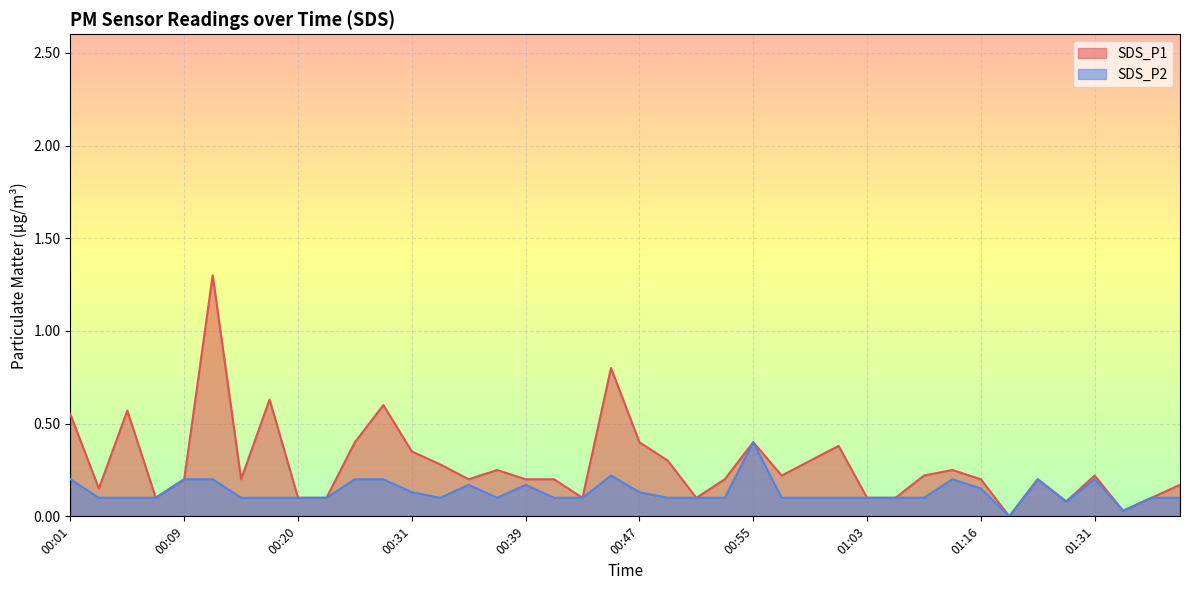

Reading right to left, list all the values displayed in this chart.

SDS_P1: 01:42=0.2	01:35=0.1	01:33=0.0	01:31=0.2	01:23=0.1	01:20=0.2	01:18=0.0	01:16=0.2	01:12=0.2	01:07=0.2	01:05=0.1	01:03=0.1	01:01=0.4	00:59=0.3	00:57=0.2	00:55=0.4	00:53=0.2	00:51=0.1	00:49=0.3	00:47=0.4	00:45=0.8	00:43=0.1	00:41=0.2	00:39=0.2	00:37=0.2	00:35=0.2	00:33=0.3	00:31=0.3	00:28=0.6	00:26=0.4	00:24=0.1	00:20=0.1	00:18=0.6	00:14=0.2	00:11=1.3	00:09=0.2	00:07=0.1	00:05=0.6	00:03=0.1	00:01=0.6
SDS_P2: 01:42=0.1	01:35=0.1	01:33=0.0	01:31=0.2	01:23=0.1	01:20=0.2	01:18=0.0	01:16=0.1	01:12=0.2	01:07=0.1	01:05=0.1	01:03=0.1	01:01=0.1	00:59=0.1	00:57=0.1	00:55=0.4	00:53=0.1	00:51=0.1	00:49=0.1	00:47=0.1	00:45=0.2	00:43=0.1	00:41=0.1	00:39=0.2	00:37=0.1	00:35=0.2	00:33=0.1	00:31=0.1	00:28=0.2	00:26=0.2	00:24=0.1	00:20=0.1	00:18=0.1	00:14=0.1	00:11=0.2	00:09=0.2	00:07=0.1	00:05=0.1	00:03=0.1	00:01=0.2